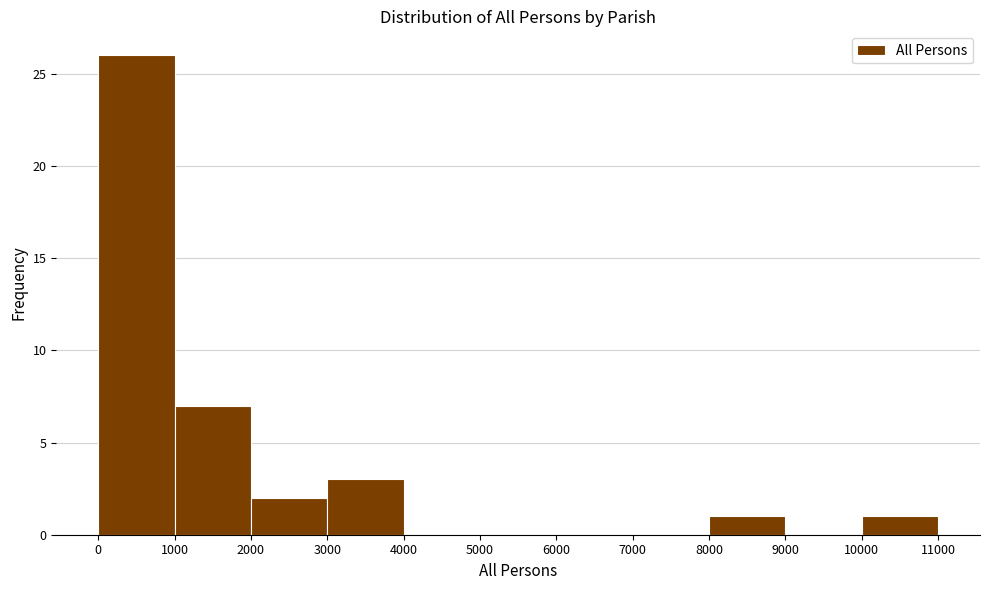

Over which range of the x-axis is the bar tallest?

0 to 1000